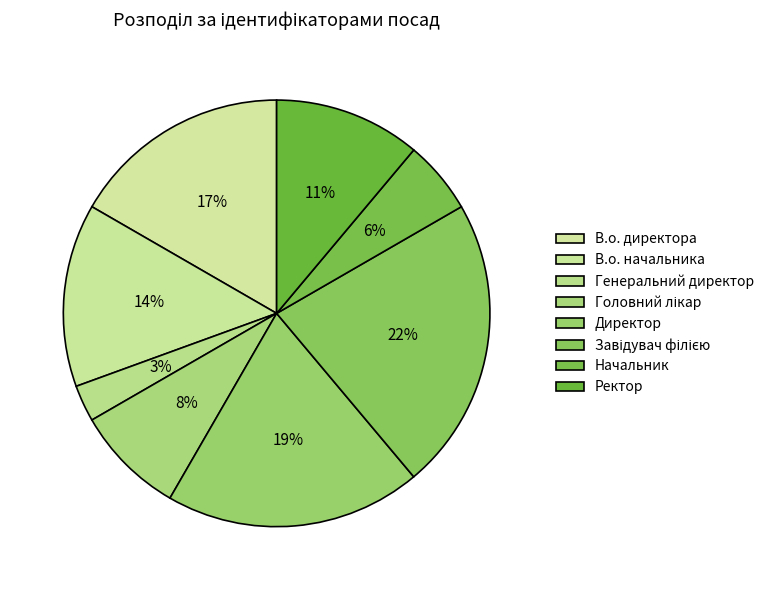

Count the number of slices in the pie.

8